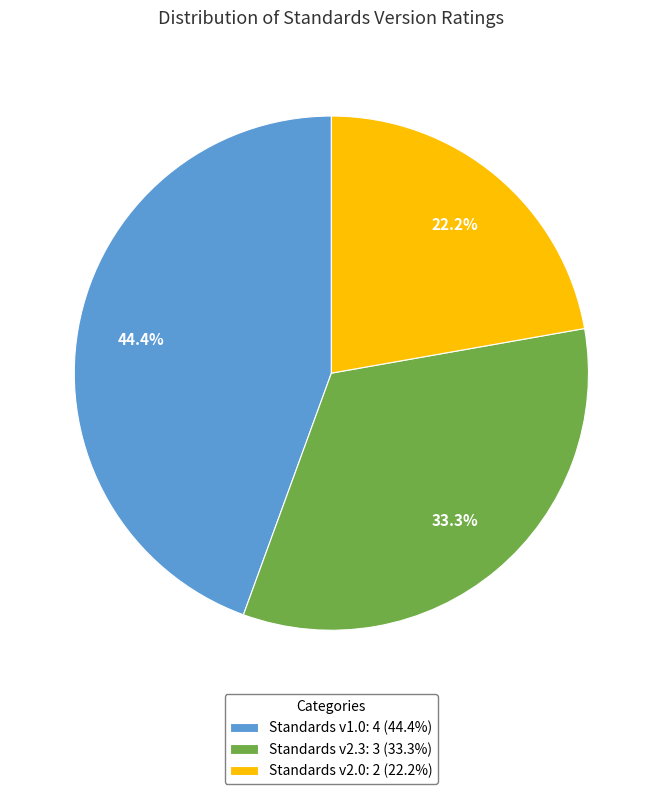

What is the largest slice in the pie chart?

Standards v1.0: 4 (44.4%)